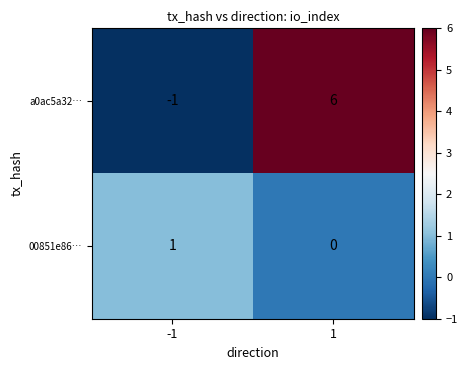

List the series in order of their overall mean, highest first.

a0ac5a32…, 00851e86…